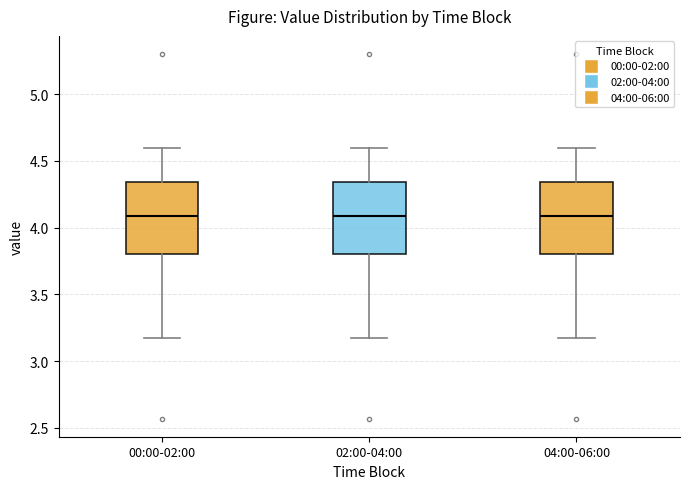

Reading left to right, transcribe this box plot: for each box, give where its median line is, the range the box spans, and where its two whiskers end, as read against the y-axis. The values are not printed on the chart, so give them approximately, as read against the axis.

00:00-02:00: median 4.10, box 3.80 to 4.35, whiskers 3.15 to 4.60
02:00-04:00: median 4.10, box 3.80 to 4.35, whiskers 3.15 to 4.60
04:00-06:00: median 4.10, box 3.80 to 4.35, whiskers 3.15 to 4.60